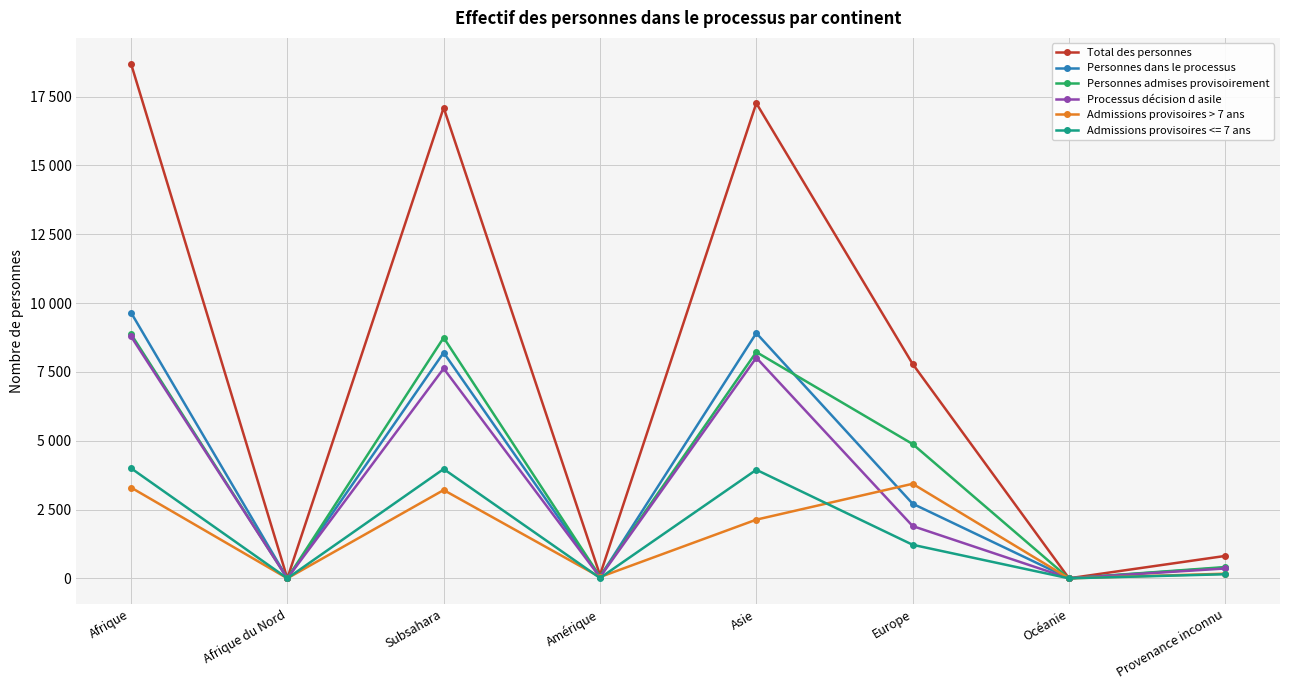

Does the chart have visible grid lines?

Yes